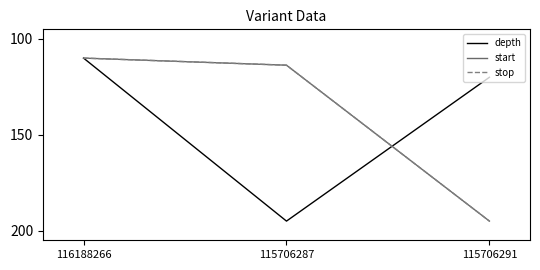

The start series shows 110.0 at 116188266. True or false?

True